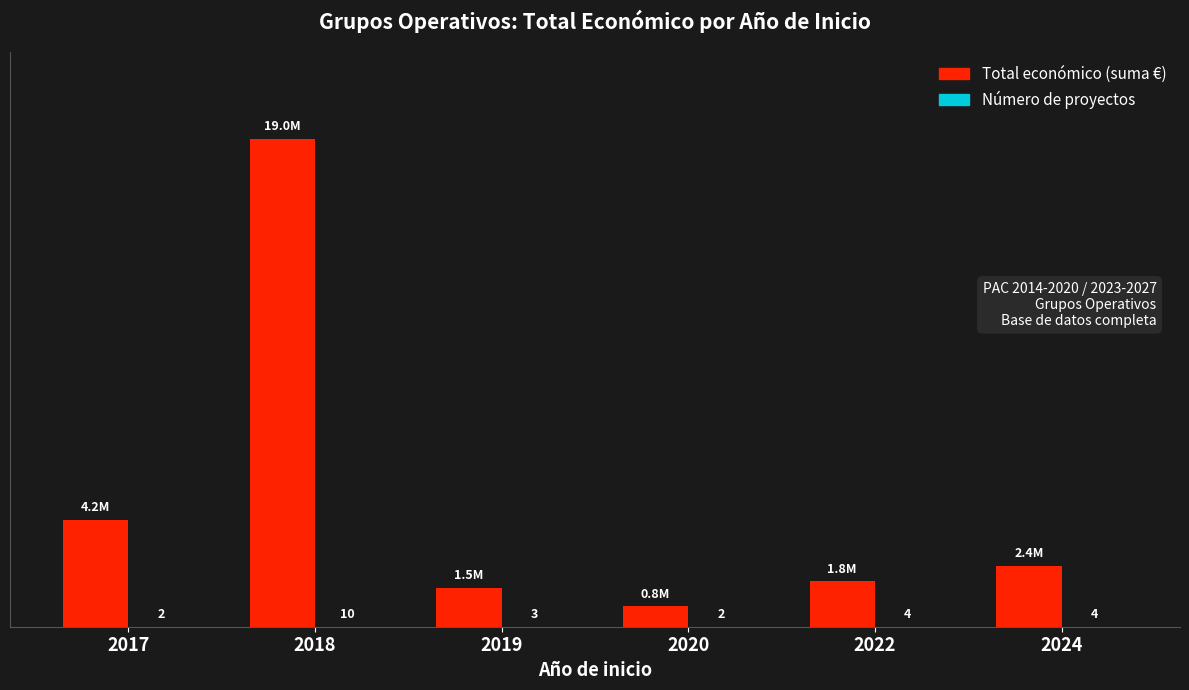

What is the minimum value shown in the chart?

2